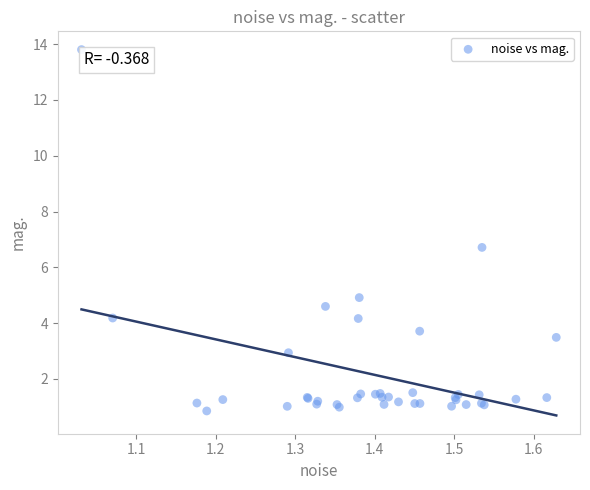

What Y value in the scatter plot is closest to 7?

6.7